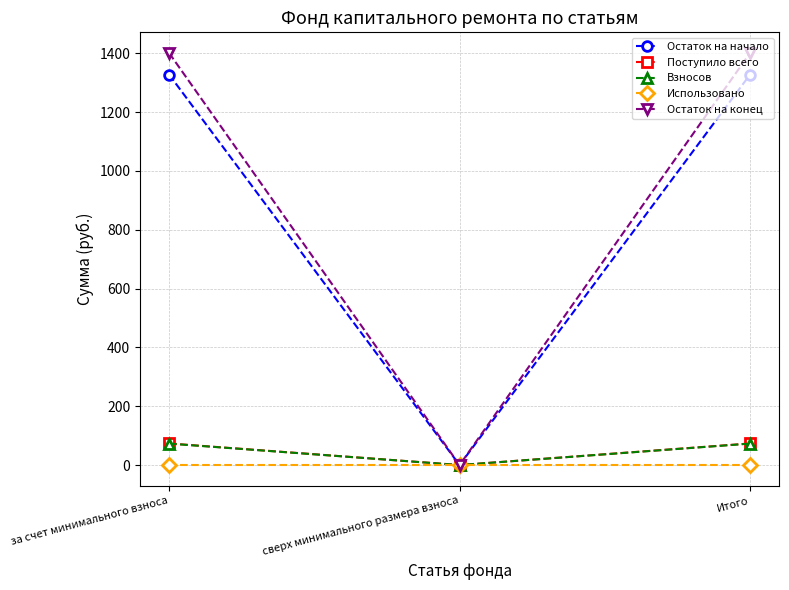

Reading left to right, transcribe all the data shown in this chart.

Остаток на начало: за счет минимального взноса=1327.4	сверх минимального размера взноса=0.0	Итого=1327.4
Поступило всего: за счет минимального взноса=73.4	сверх минимального размера взноса=0.0	Итого=73.4
Взносов: за счет минимального взноса=72.9	сверх минимального размера взноса=0.0	Итого=72.9
Использовано: за счет минимального взноса=0.0	сверх минимального размера взноса=0.0	Итого=0.0
Остаток на конец: за счет минимального взноса=1400.8	сверх минимального размера взноса=0.0	Итого=1400.8